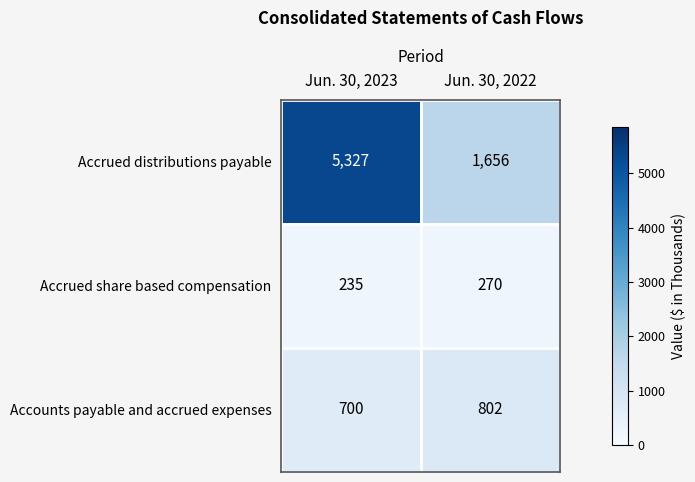

Rank the series by their average value, from highest to lowest.

Accrued distributions payable, Accounts payable and accrued expenses, Accrued share based compensation